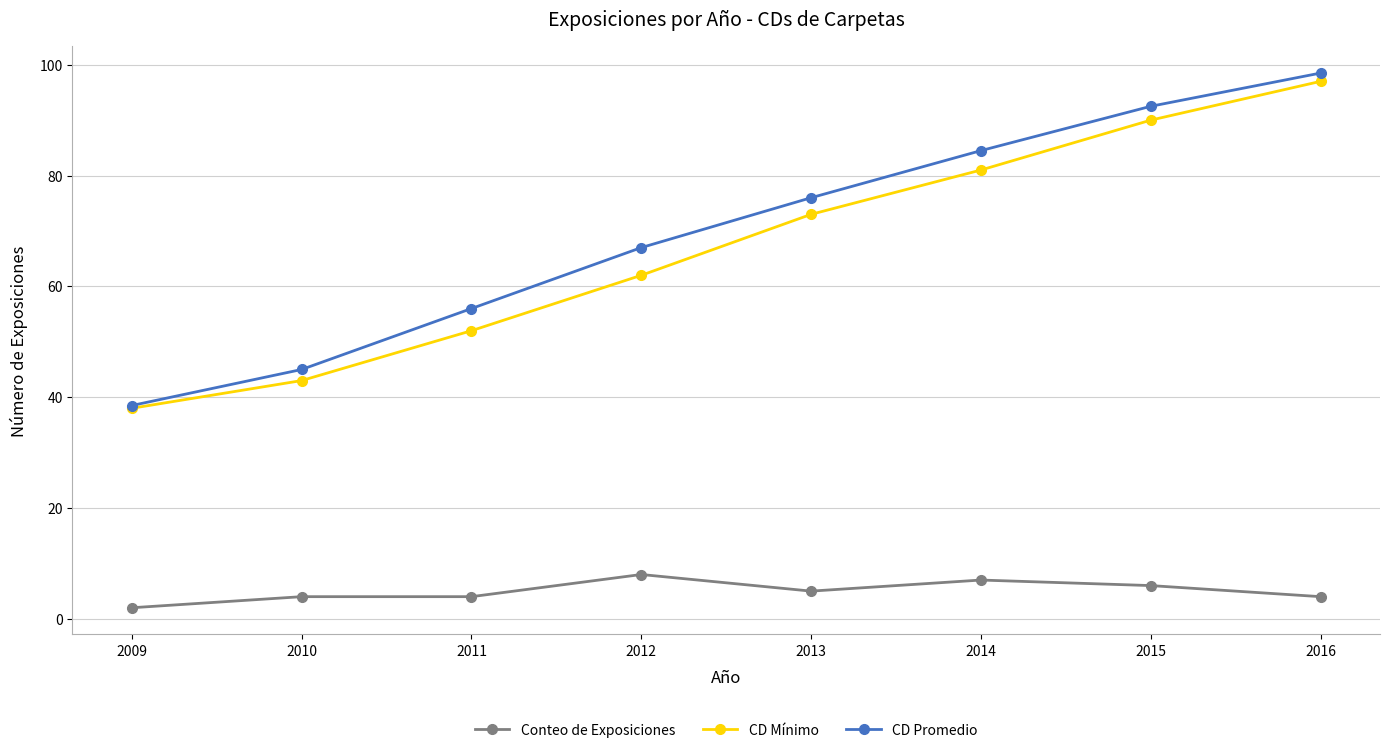

The CD Promedio series shows 84.5 at 2014. True or false?

True